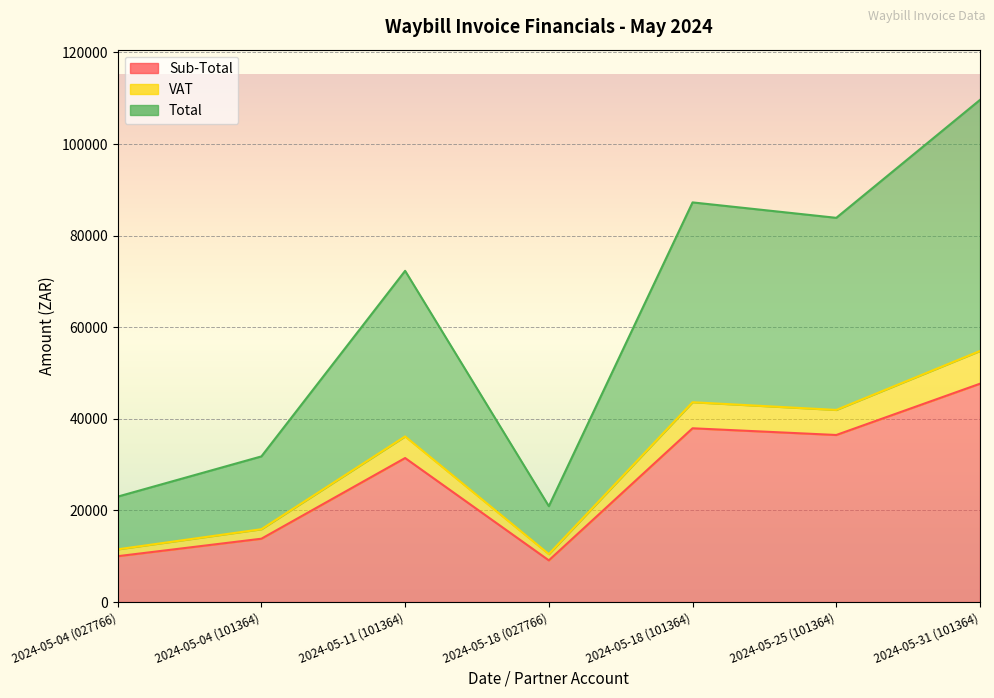

At which category does the chart reach its minimum across all series?

2024-05-18 (027766)